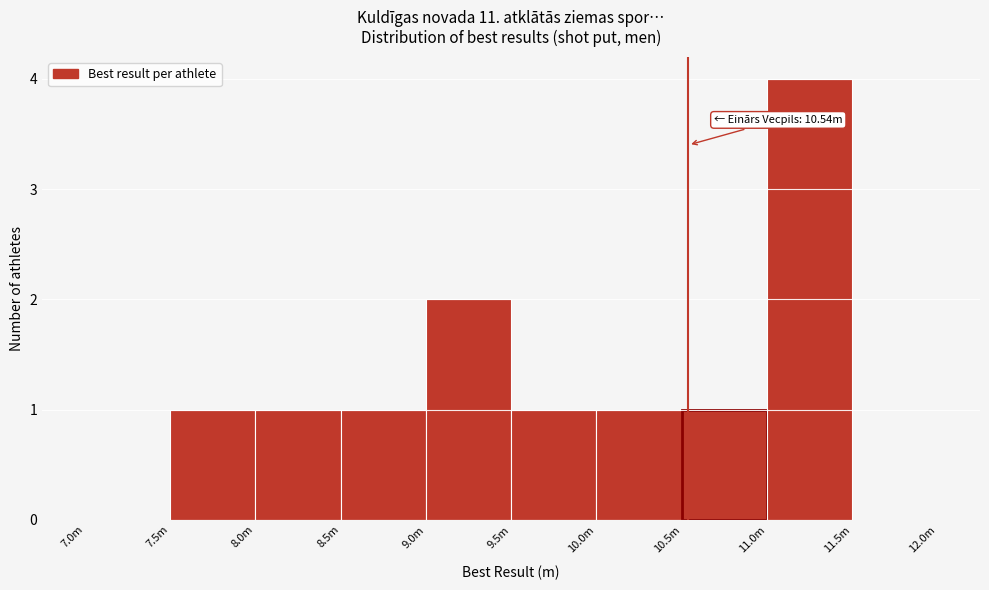

Reading right to left, extract all data points from this chart.

11.5m=0	11.0m=4	10.5m=1	10.0m=1	9.5m=1	9.0m=2	8.5m=1	8.0m=1	7.5m=1	7.0m=0